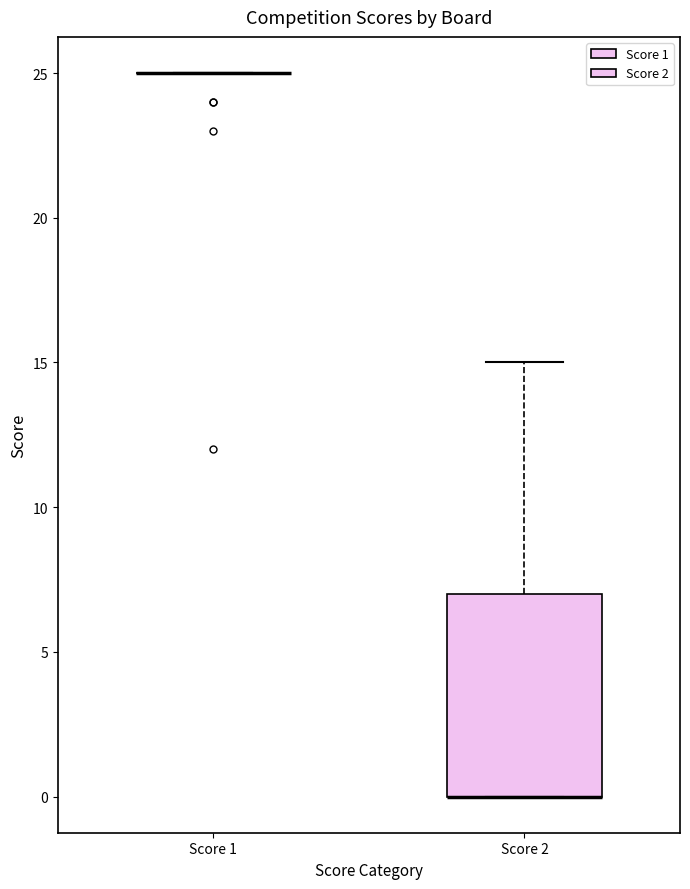

Reading left to right, read every box against the y-axis: the position of its median line, the range the box covers, and the ends of its whiskers. The values are not printed on the chart, so give them approximately, as read against the axis.

Score 1: box collapsed to a line at 25, whiskers 25 to 25
Score 2: median 0 (drawn on the box's lower edge), box 0 to 7, whiskers 0 to 15